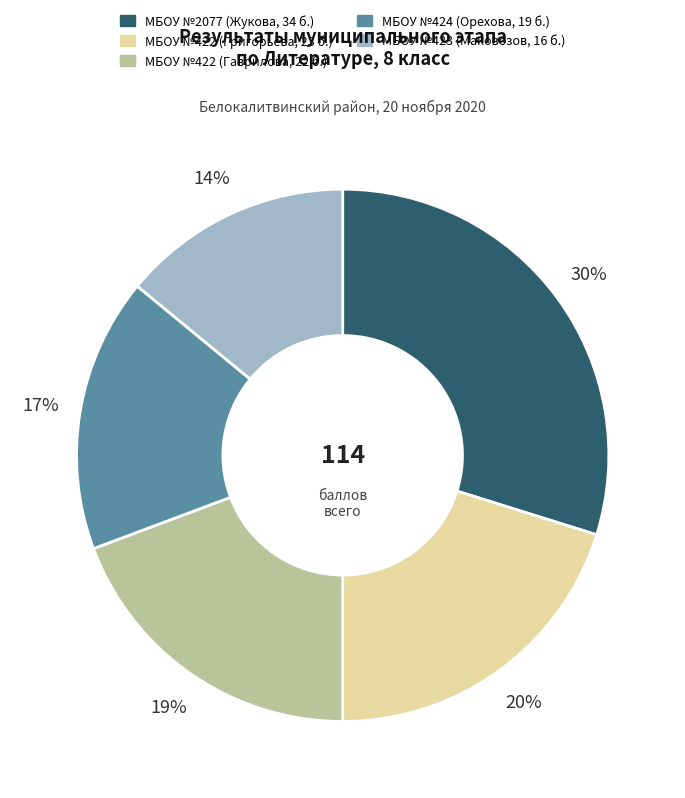

To the nearest percent, what is the average slice percentage?

20%